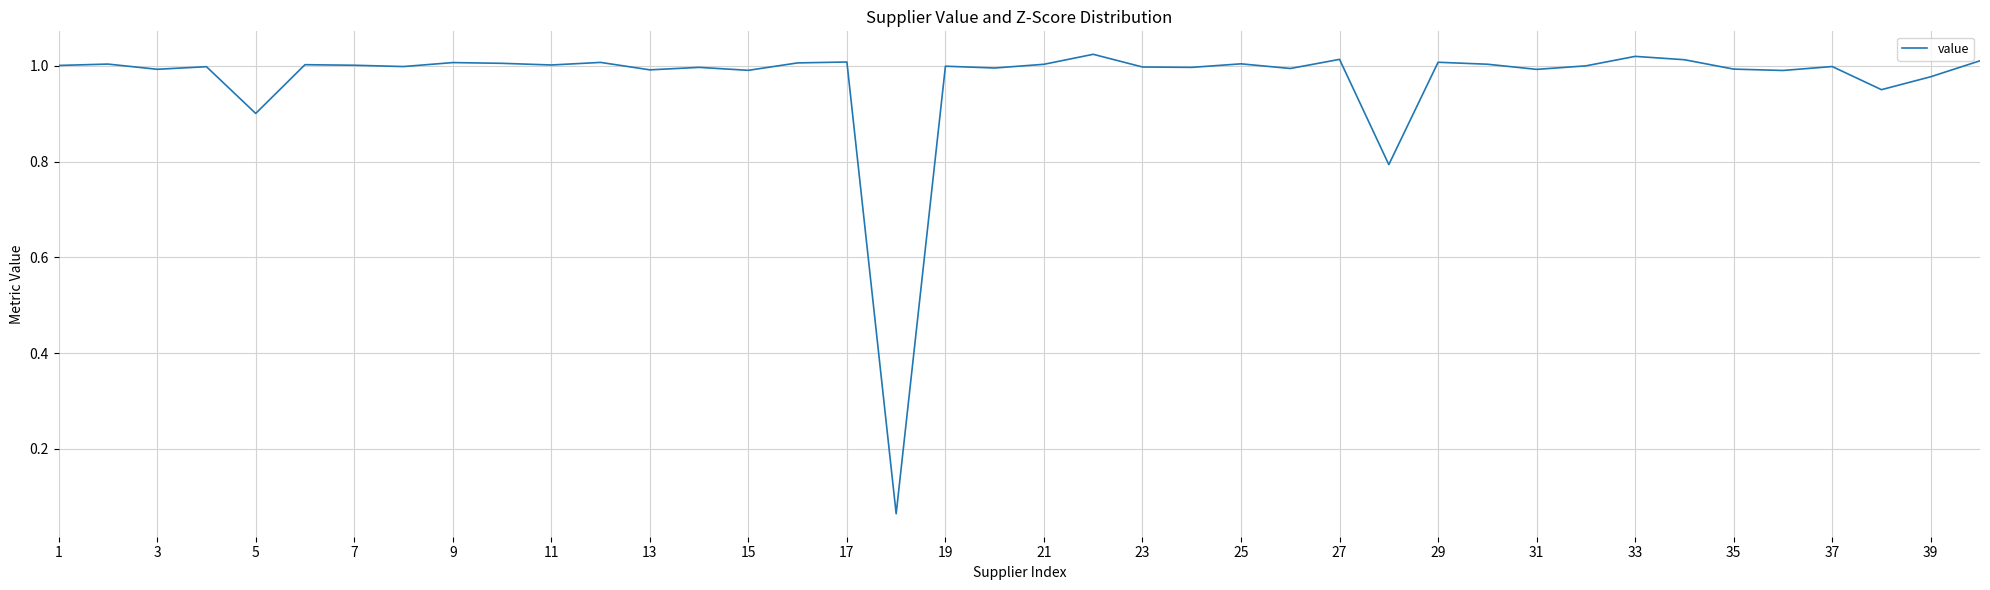

The value at 3 is 1.6. True or false?

False